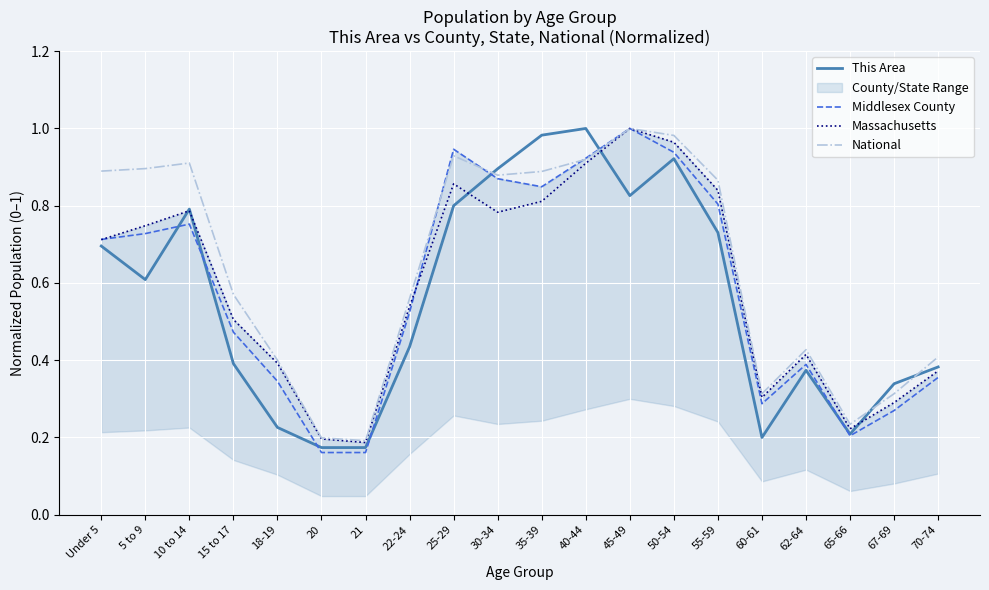

Reading left to right, transcribe all the data shown in this chart.

This Area: 0.7	0.6	0.8	0.4	0.2	0.2	0.2	0.4	0.8	0.9	1.0	1.0	0.8	0.9	0.7	0.2	0.4	0.2	0.3	0.4
Middlesex County: 0.7	0.7	0.8	0.5	0.3	0.2	0.2	0.5	0.9	0.9	0.8	0.9	1.0	0.9	0.8	0.3	0.4	0.2	0.3	0.4
Massachusetts: 0.7	0.7	0.8	0.5	0.4	0.2	0.2	0.5	0.9	0.8	0.8	0.9	1.0	1.0	0.8	0.3	0.4	0.2	0.3	0.4
National: 0.9	0.9	0.9	0.6	0.4	0.2	0.2	0.6	0.9	0.9	0.9	0.9	1.0	1.0	0.9	0.3	0.4	0.2	0.3	0.4